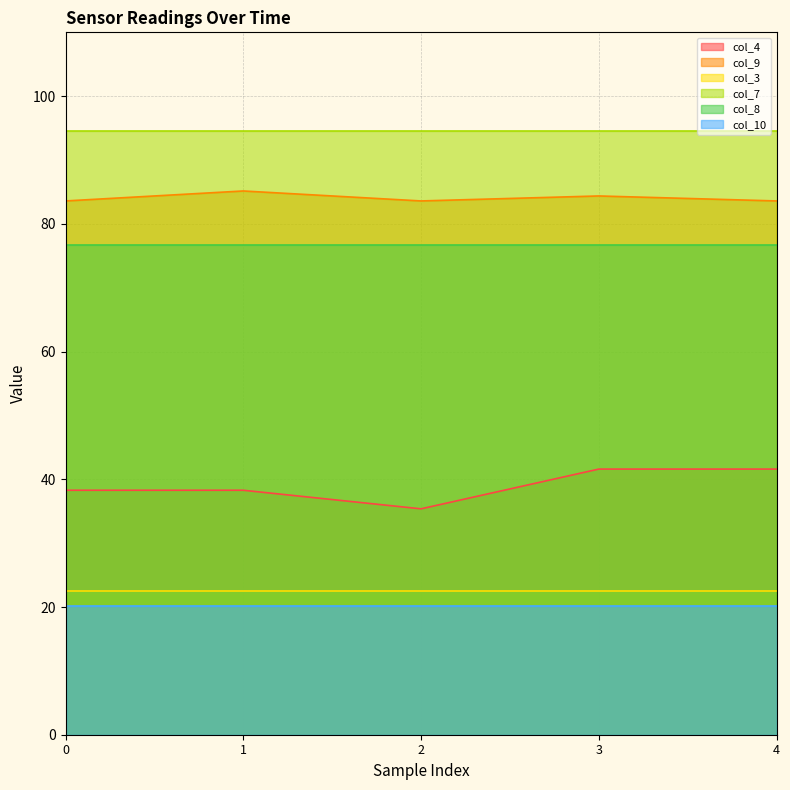

Which series has the largest total across all categories?

col_7